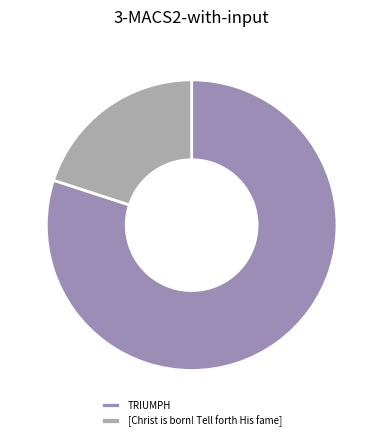

How many slices are in this pie chart?

2